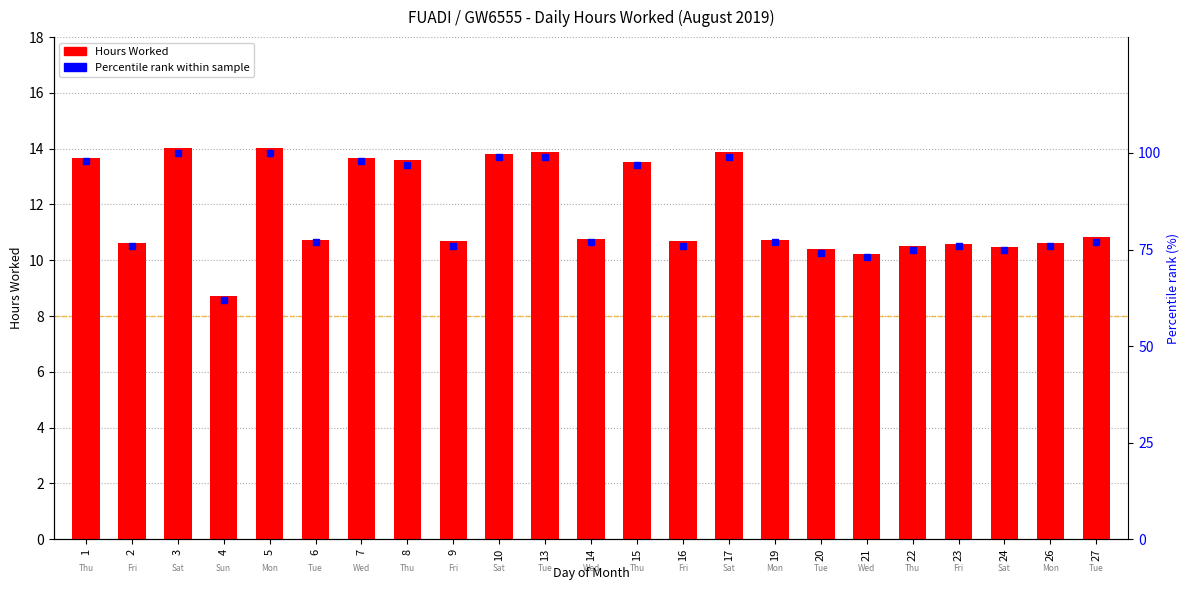

Are the bars horizontal?

No